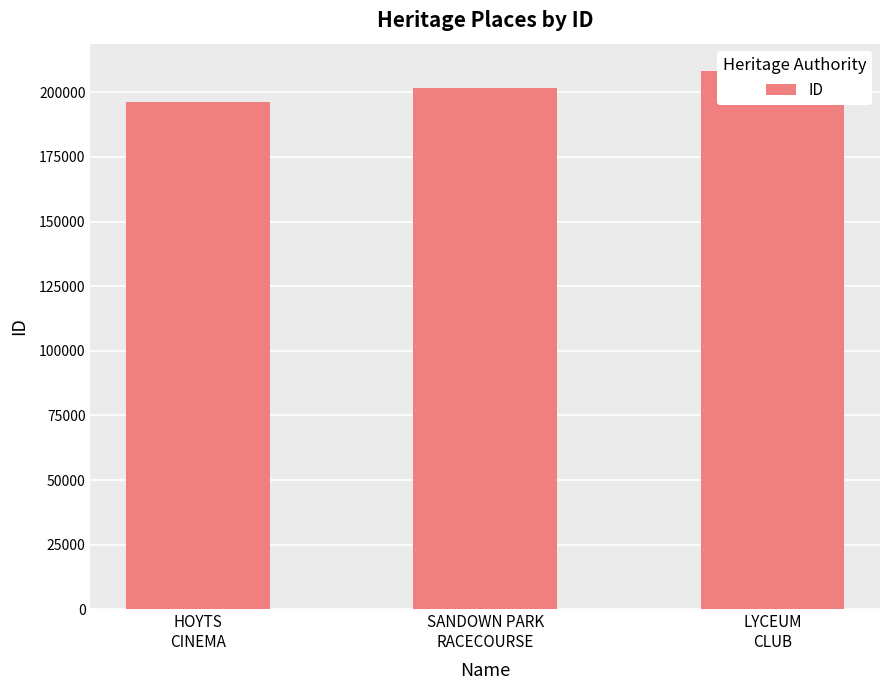

Reading left to right, transcribe all the data shown in this chart.

HOYTS
CINEMA=196067	SANDOWN PARK
RACECOURSE=201829	LYCEUM
CLUB=208380